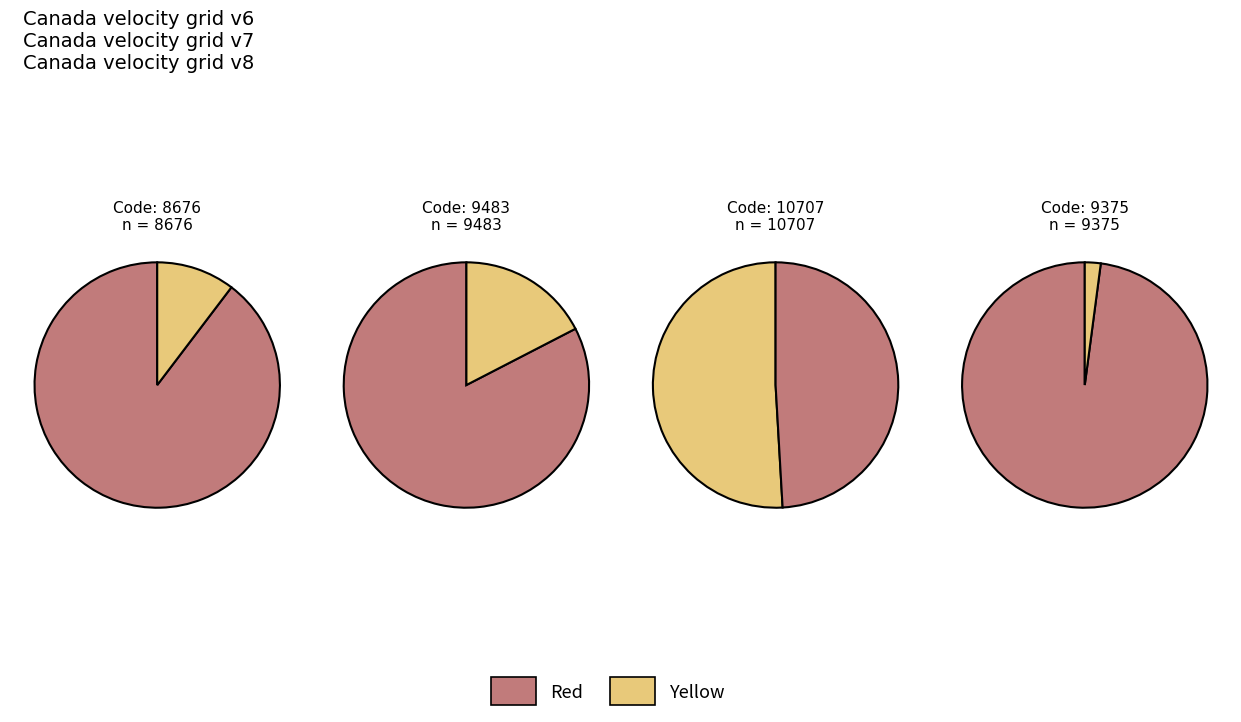

To the nearest percent, what portion does Canada velocity grid v7 represent?

20%